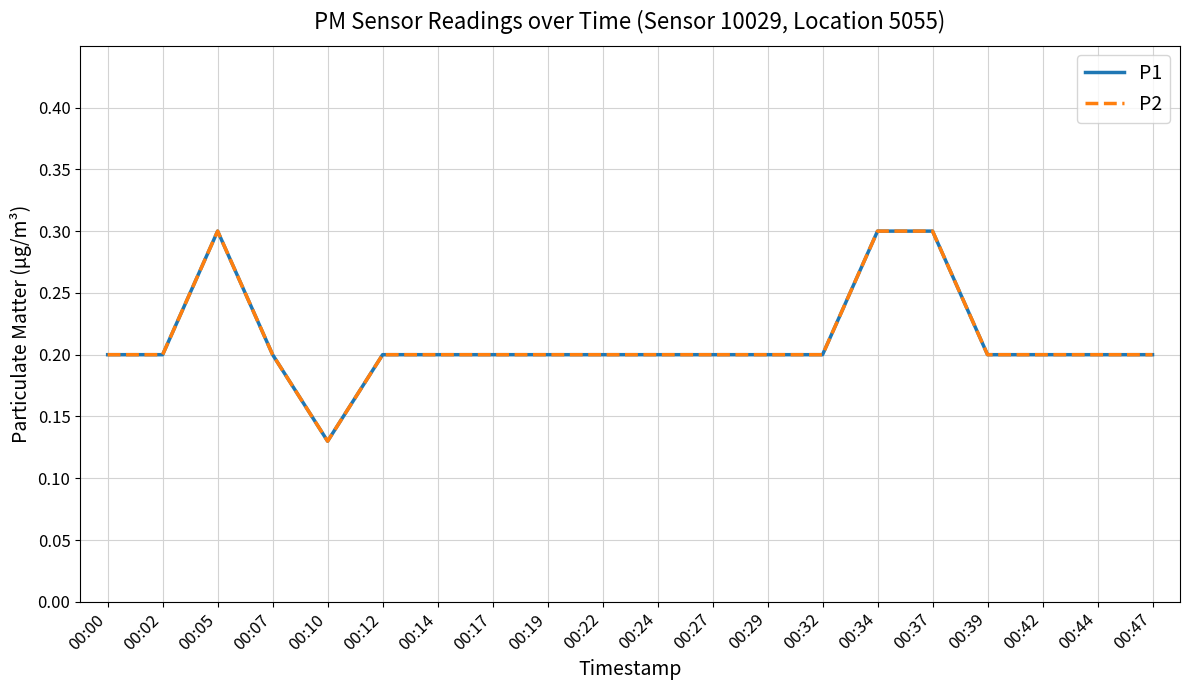

Is this an area chart (filled region under the line)?

No